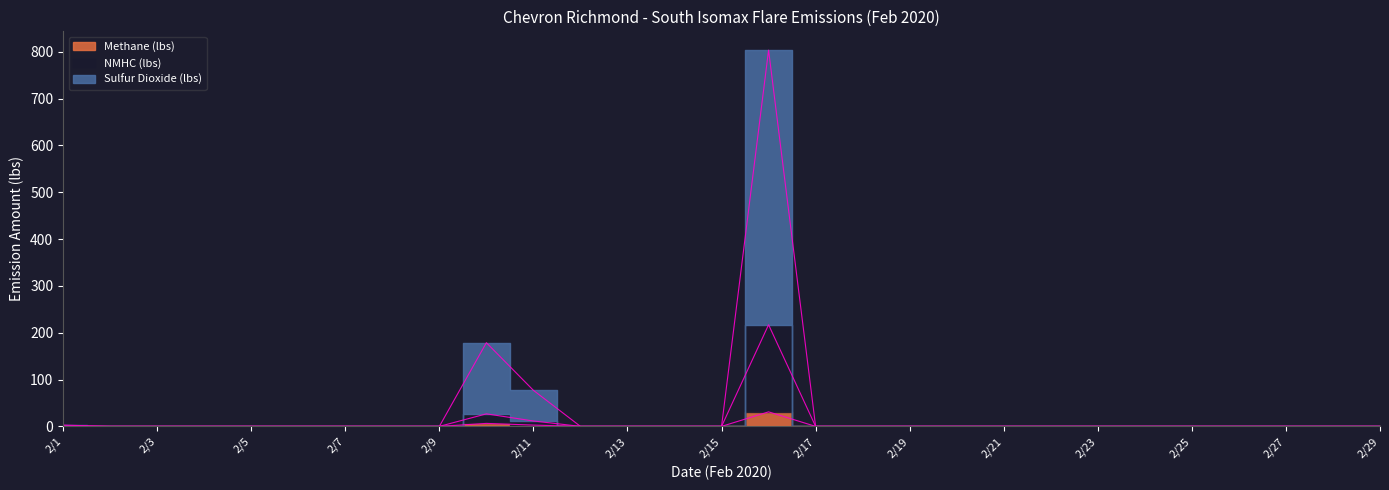

The value of NMHC (lbs) at 2/12 is 0.0. True or false?

True